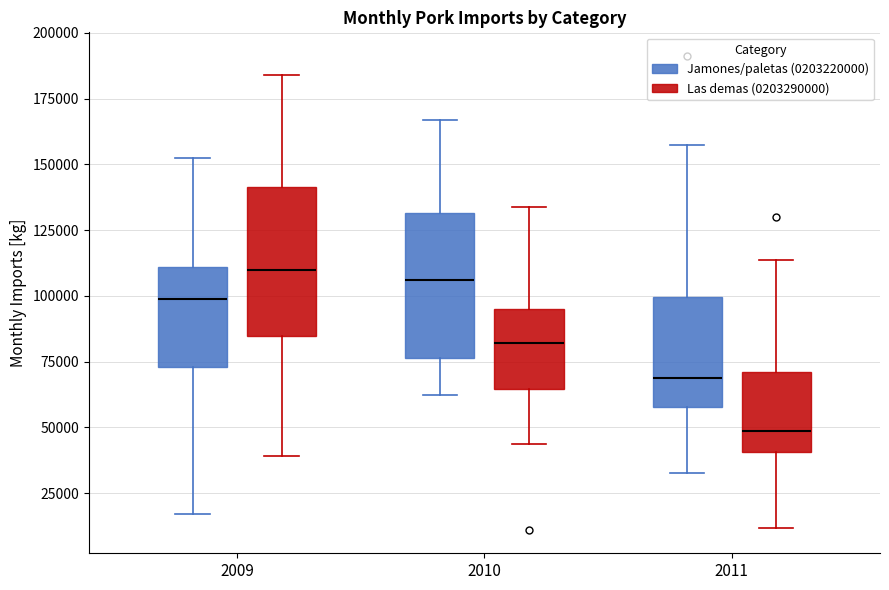

Which box has the lowest median line?

2011 (Las demas (0203290000))